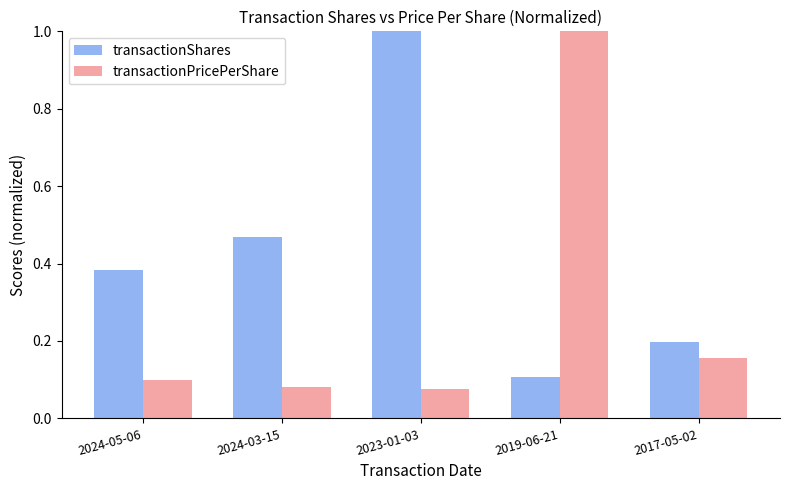

Which category has the lowest value in the transactionShares series?

2019-06-21